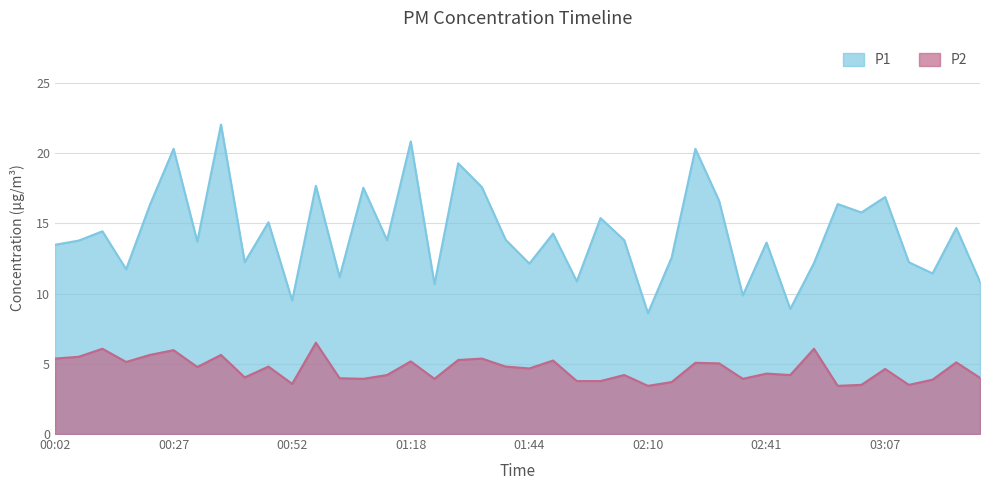

How many lines are shown in the chart?

2